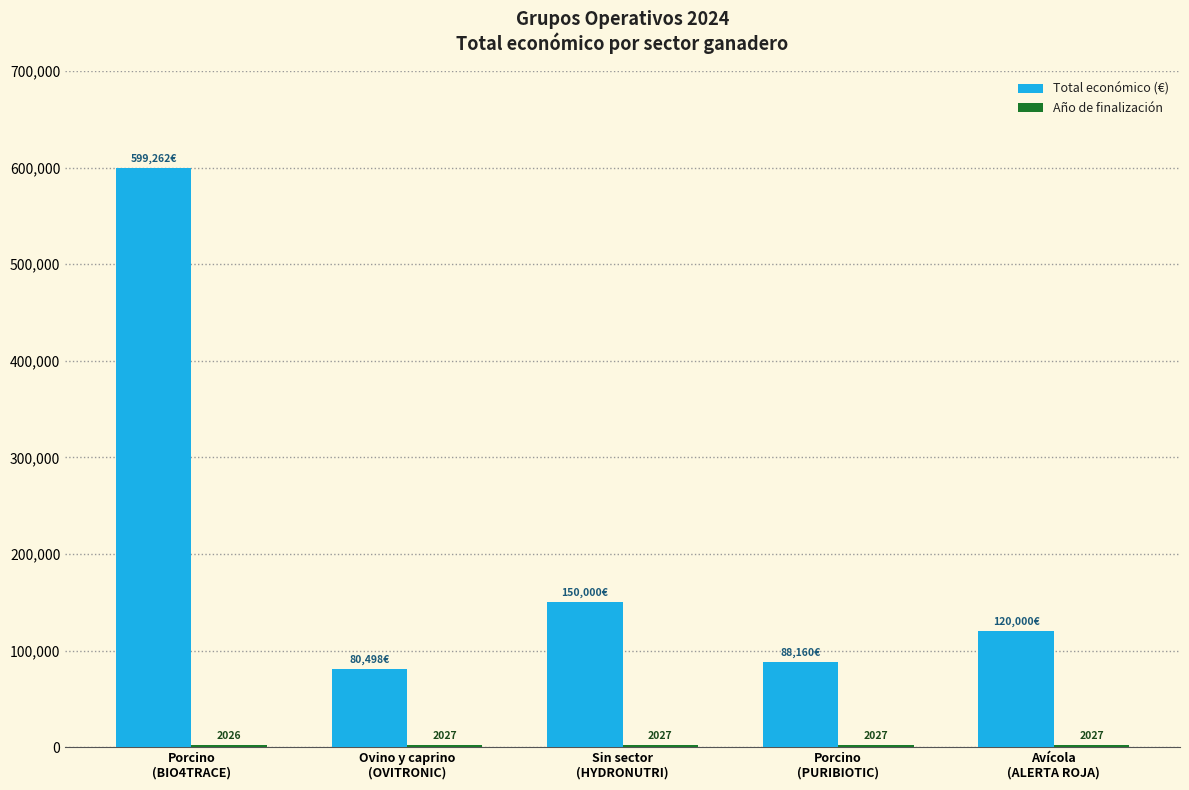

What is the sum of all Total económico (€) values?

1037920